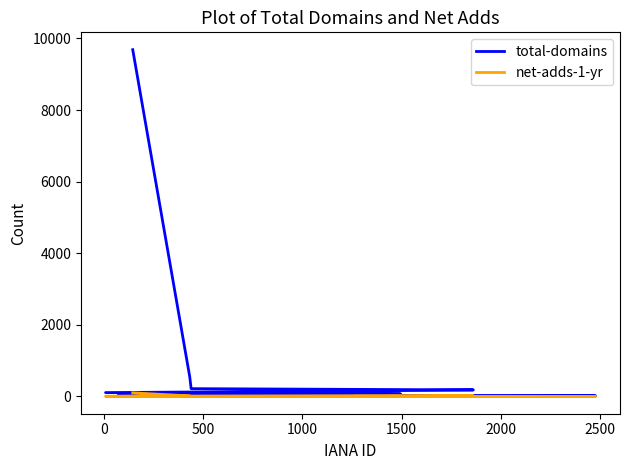

What is the difference between the second highest and minimum values in the total-domains series?

541